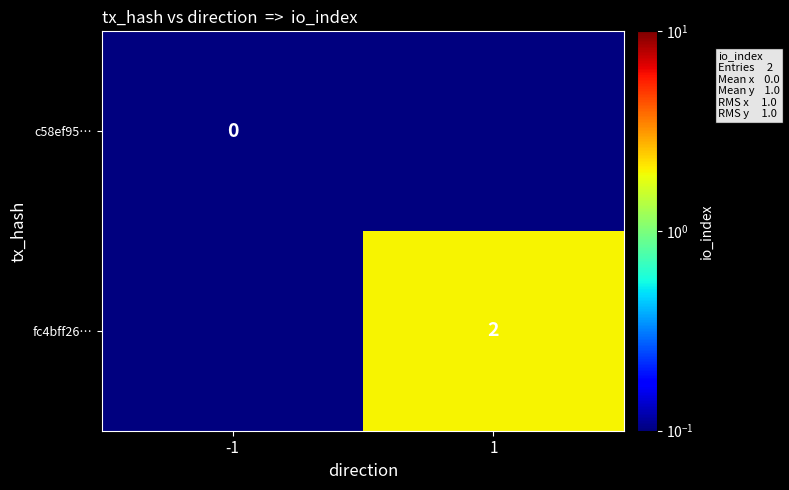

Which series has the largest range (max minus min)?

fc4bff26…